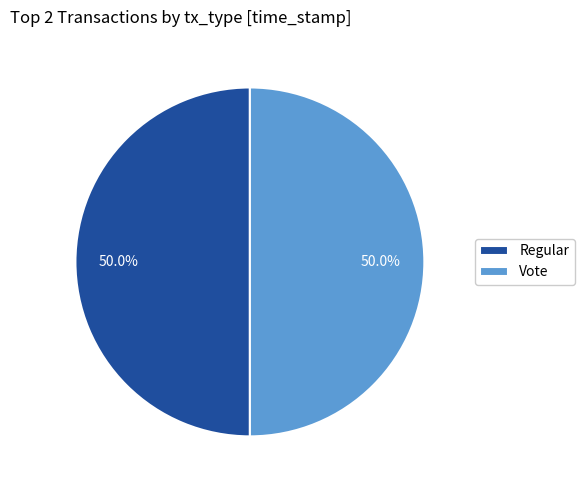

What percentage is NOT represented by Vote?

50.0%